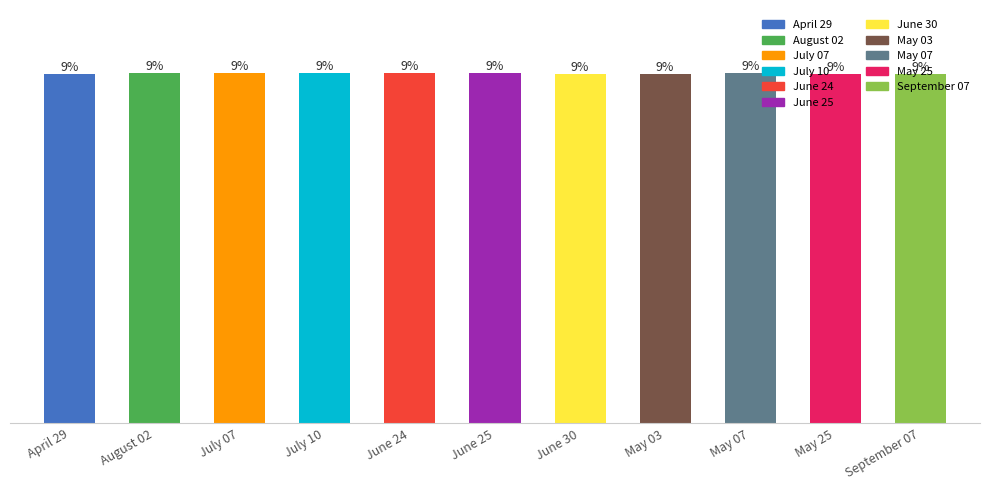

Does the chart contain any negative values?

No